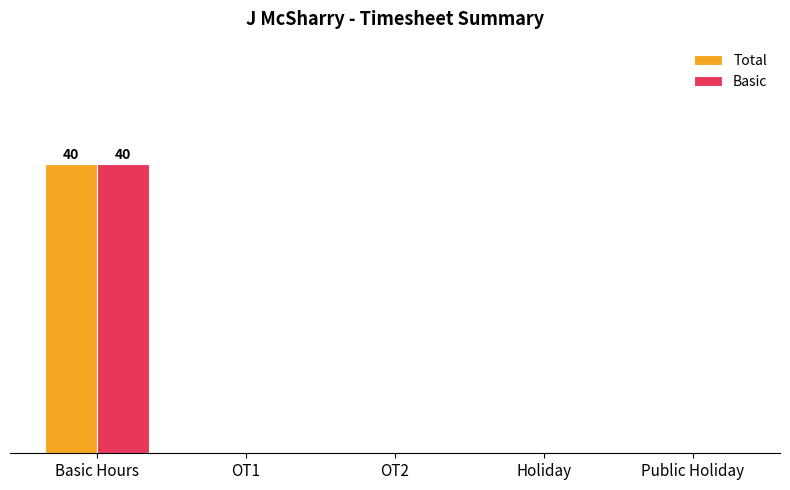

Are the bars horizontal?

No